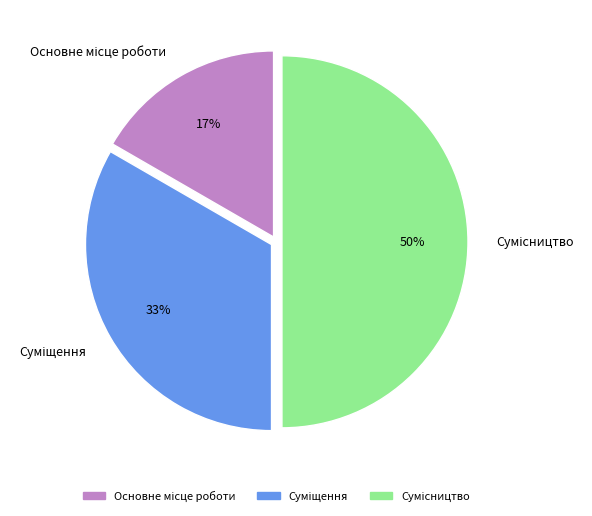

To the nearest percent, what is the difference between the largest and smallest slice percentages?

33%